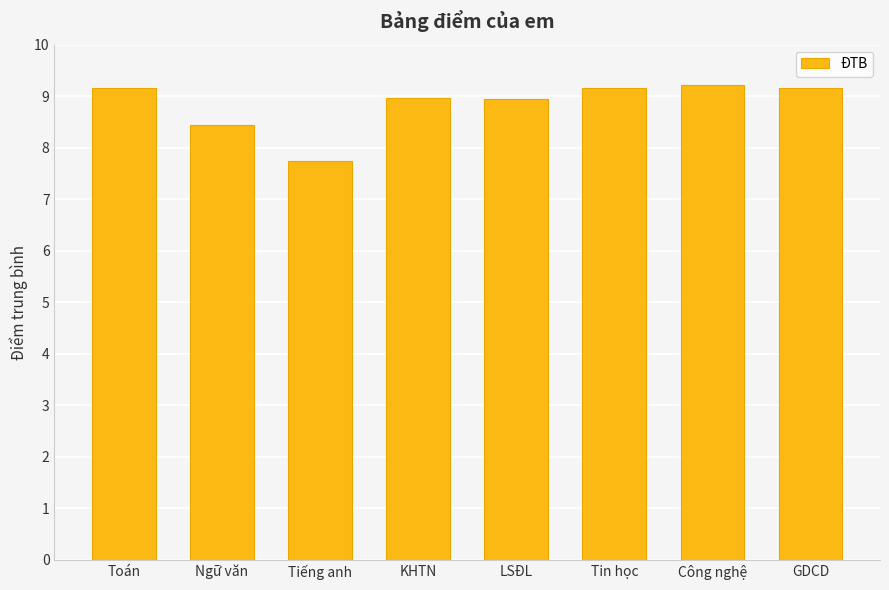

What is the maximum value shown in the chart?

9.2